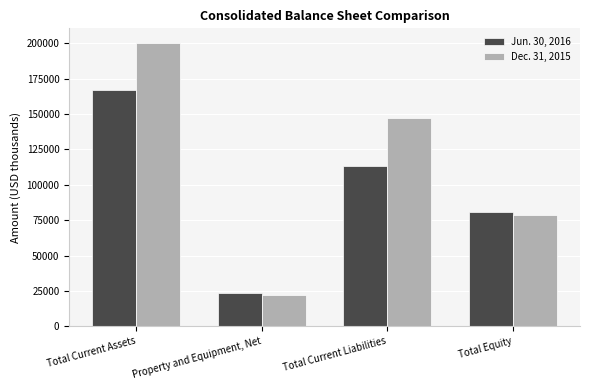

What are all the series names shown in the legend?

Jun. 30, 2016, Dec. 31, 2015